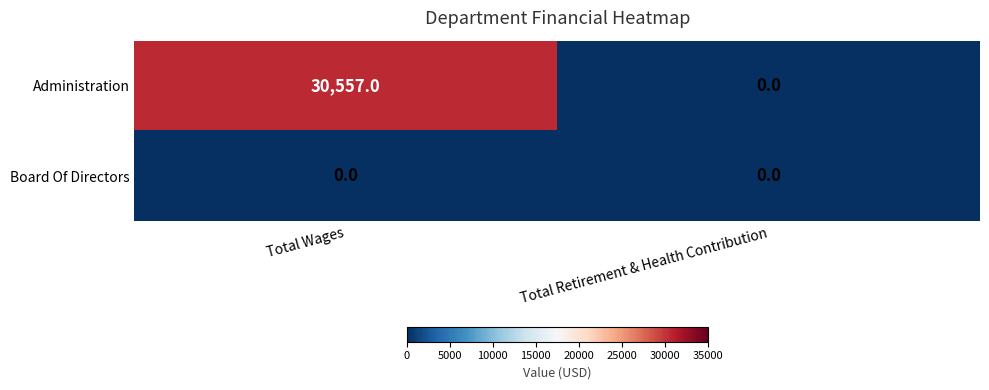

Reading right to left, extract all data points from this chart.

Administration: Total Retirement & Health Contribution=0	Total Wages=30557
Board Of Directors: Total Retirement & Health Contribution=0	Total Wages=0